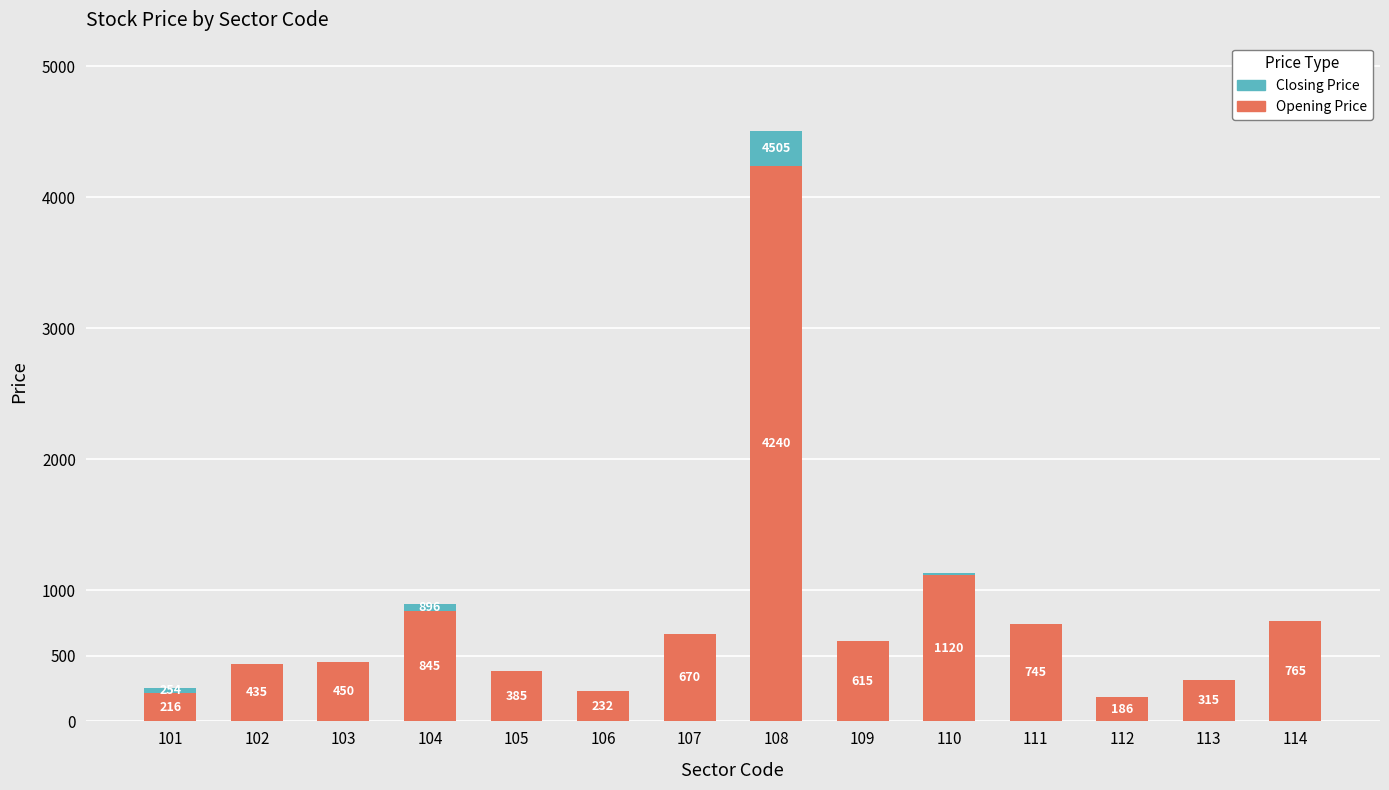

Reading left to right, transcribe the values for Opening Price.

101=216	102=435	103=450	104=845	105=385	106=232	107=670	108=4240	109=615	110=1120	111=745	112=186	113=315	114=765